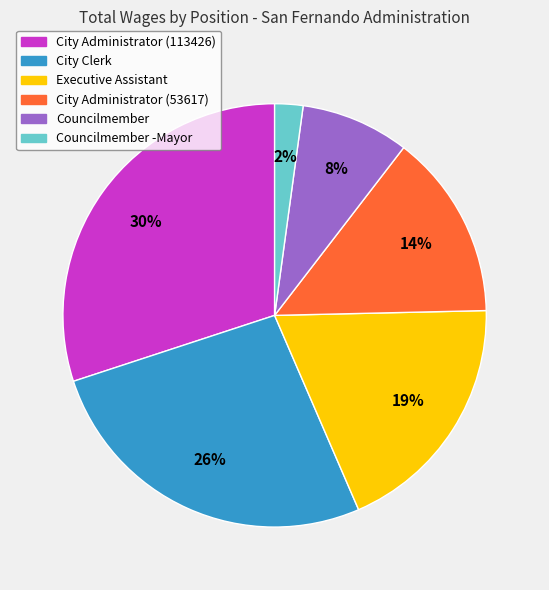

To the nearest percent, what is the average slice percentage?

17%